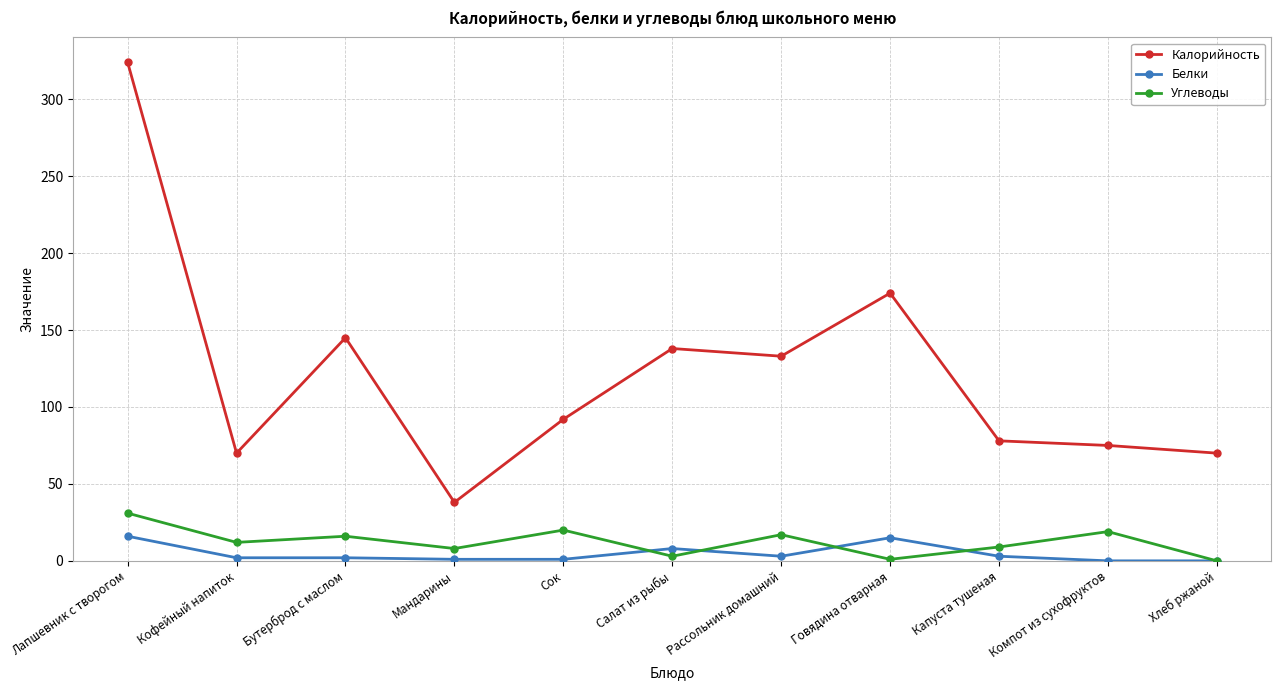

How many lines are shown in the chart?

3